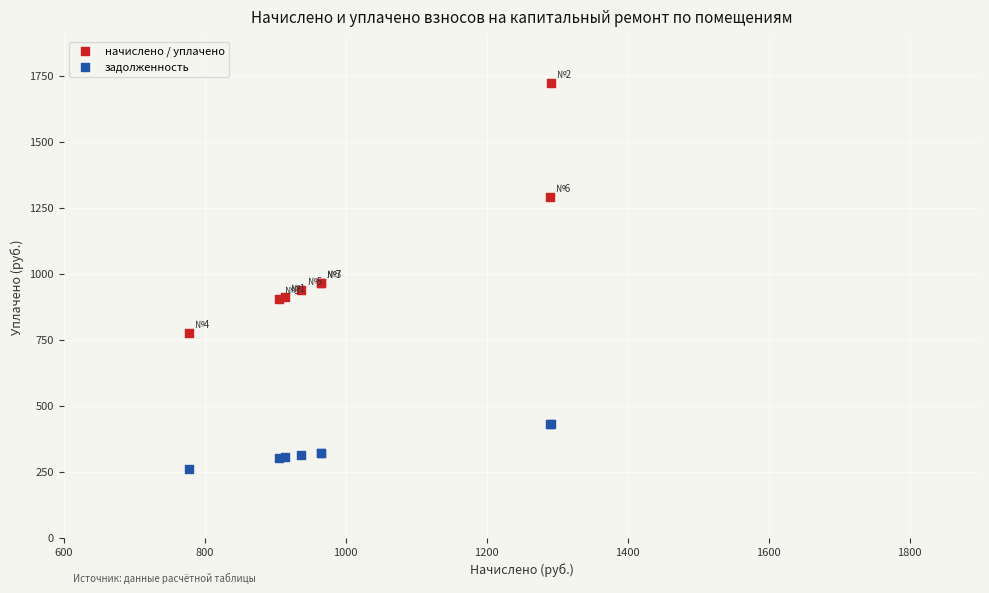

Which series contains the highest Y value?

начислено / уплачено